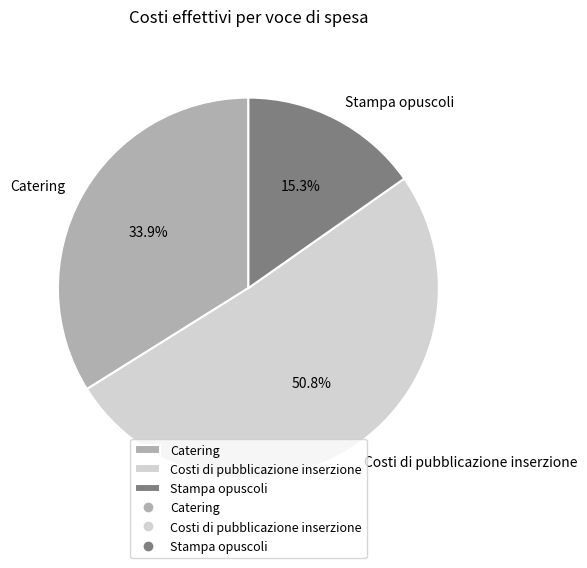

To the nearest percent, what is the combined percentage of Catering and Stampa opuscoli?

49%